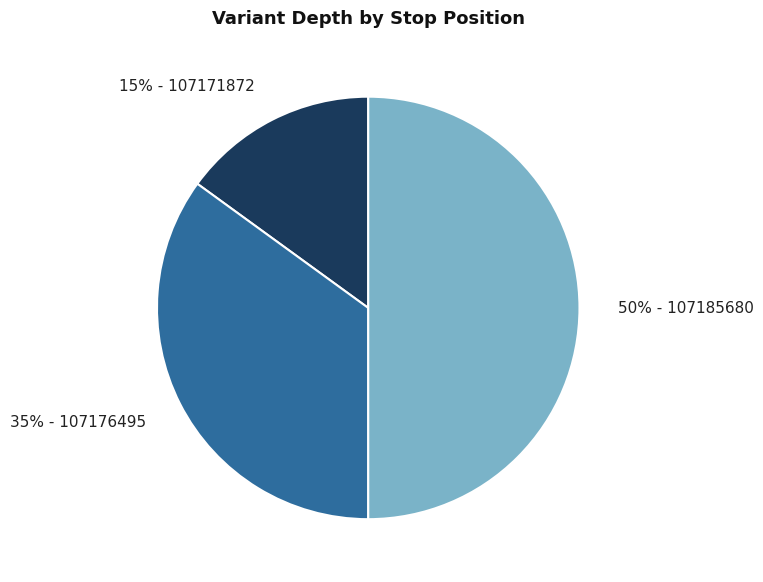

The 35% - 107176495 slice represents 20% of the pie. True or false?

False